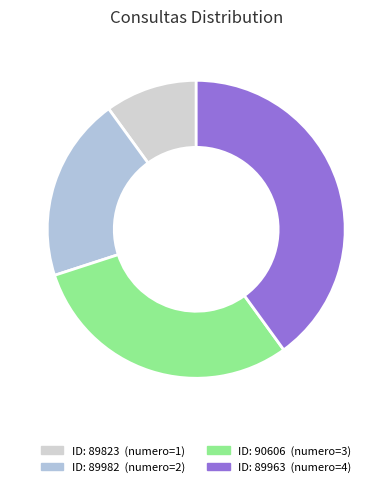

Rank the categories by value from highest to lowest.

89963, 90606, 89982, 89823